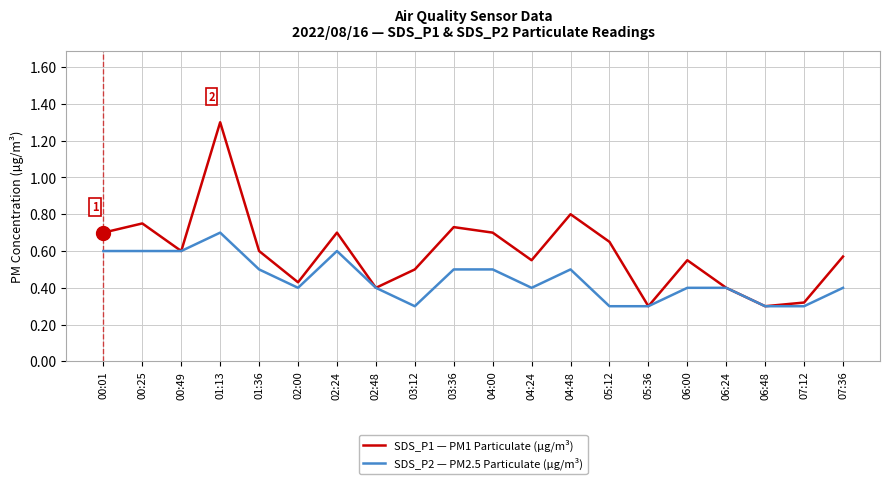

How many lines are shown in the chart?

2